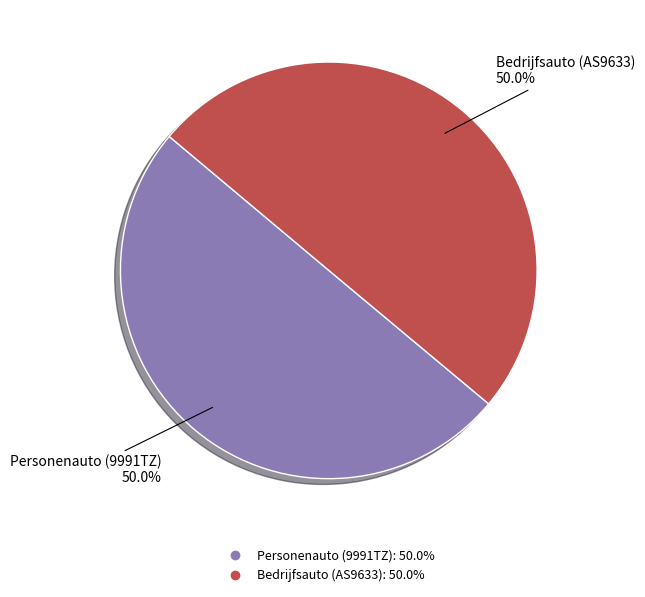

To the nearest percent, what percentage of the pie is Bedrijfsauto (AS9633)?

50%